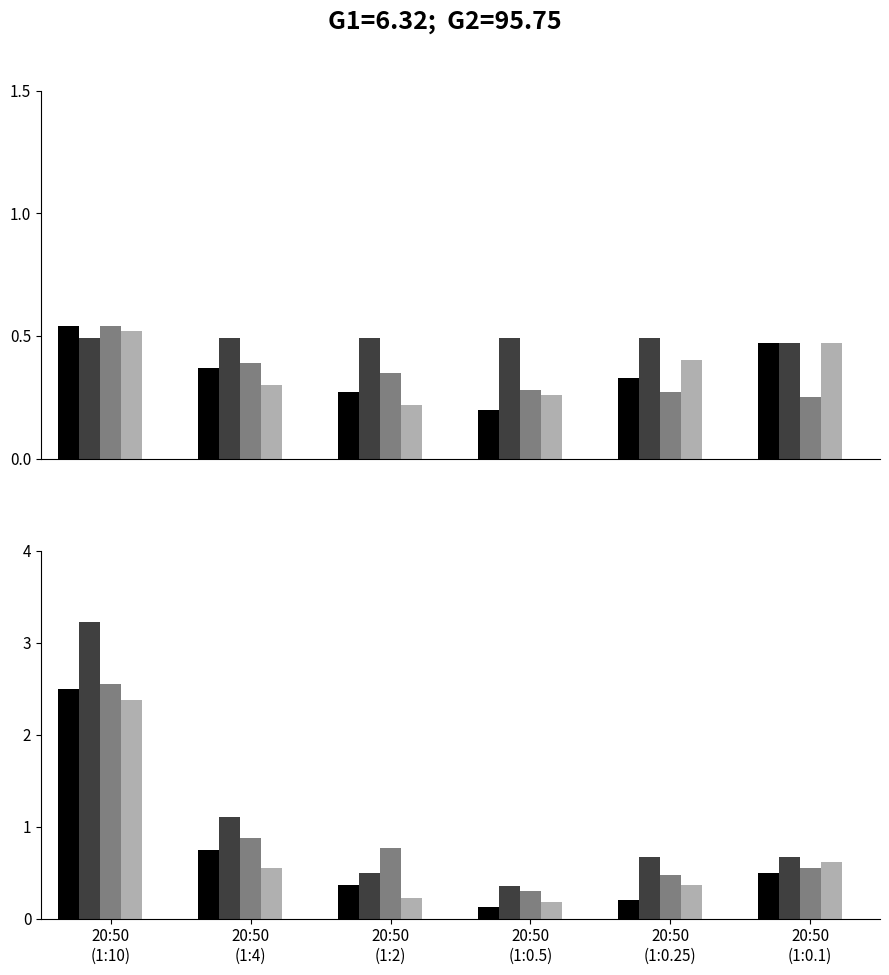

Where is 果樹作 nearest to the value 1?

20:50
(1:4)